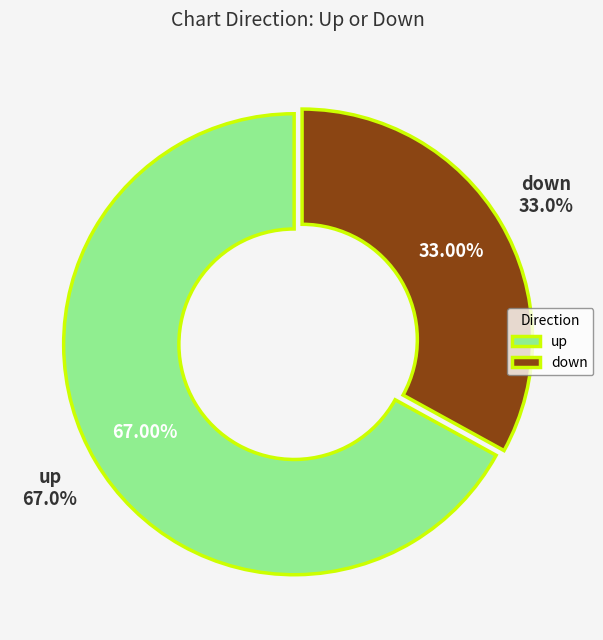

Which category has the biggest portion of the pie?

up